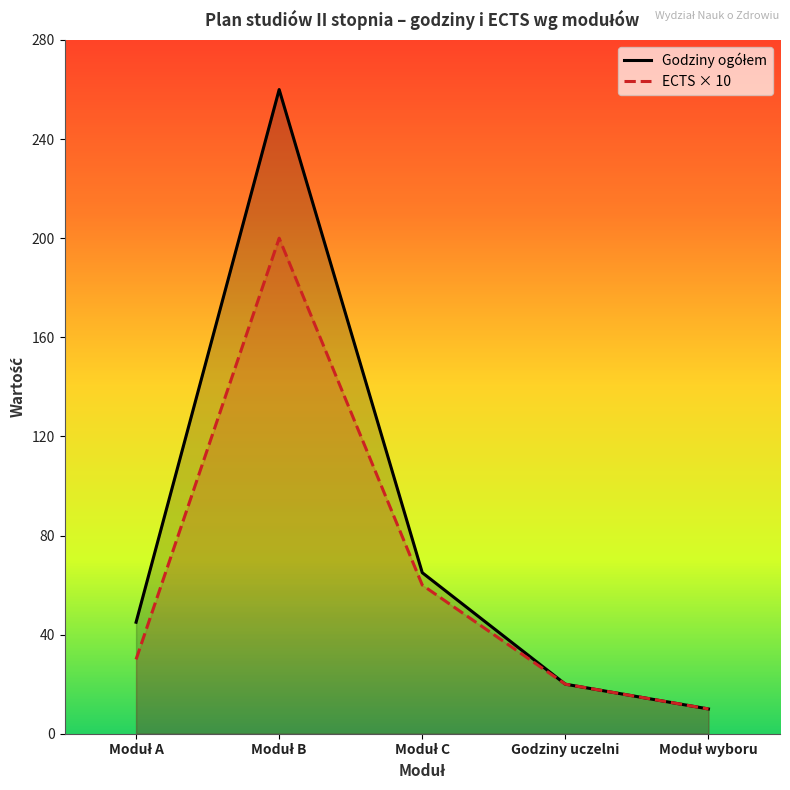

The ECTS × 10 series shows 35 at Godziny uczelni. True or false?

False